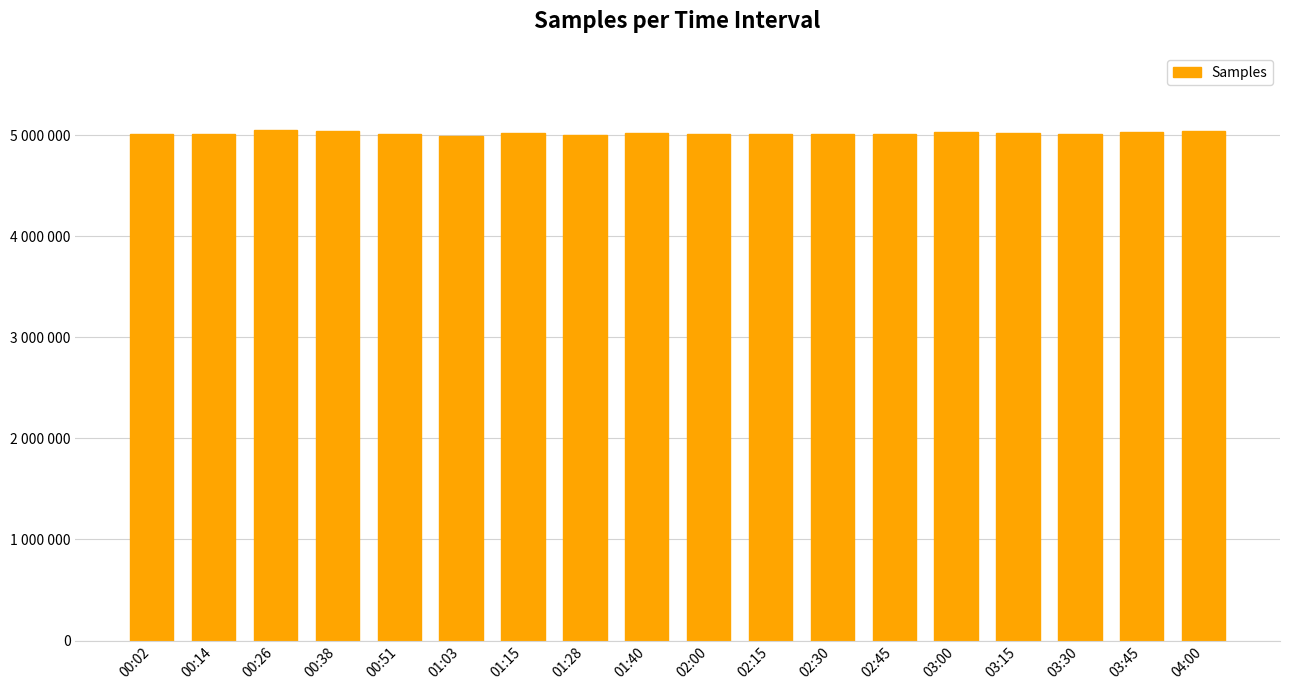

Reading left to right, transcribe all the data shown in this chart.

5014983	5008187	5053922	5040436	5010540	4991468	5017637	5005686	5020470	5014983	5008010	5010335	5009624	5032036	5018918	5008978	5031595	5038635